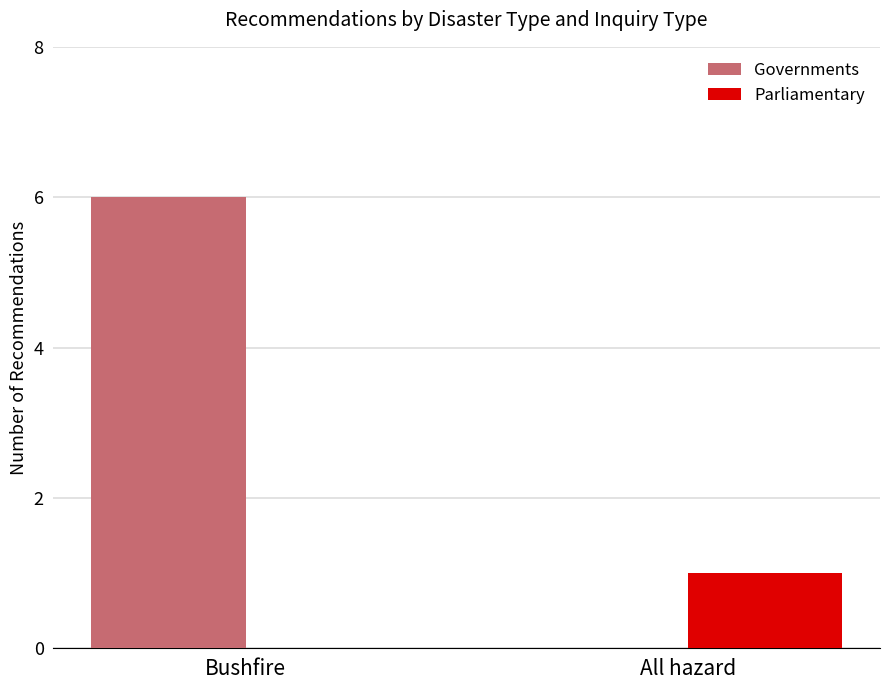

The Parliamentary series shows 1 at Bushfire. True or false?

False